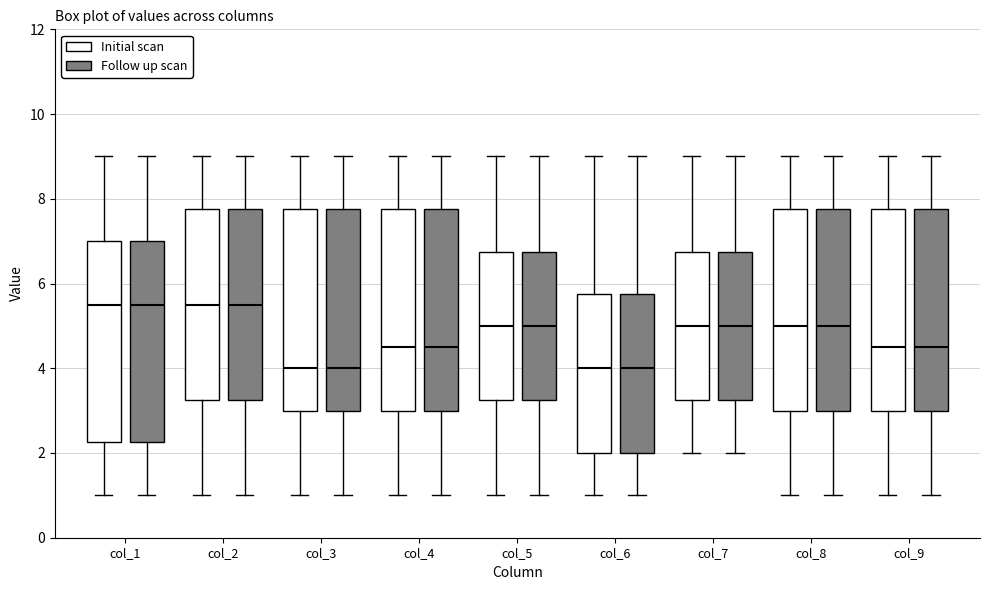

Where does the lower whisker of the box for col_9 (Initial scan) end on the y-axis? The values are not printed on the chart, so give them approximately, as read against the axis.

1.0